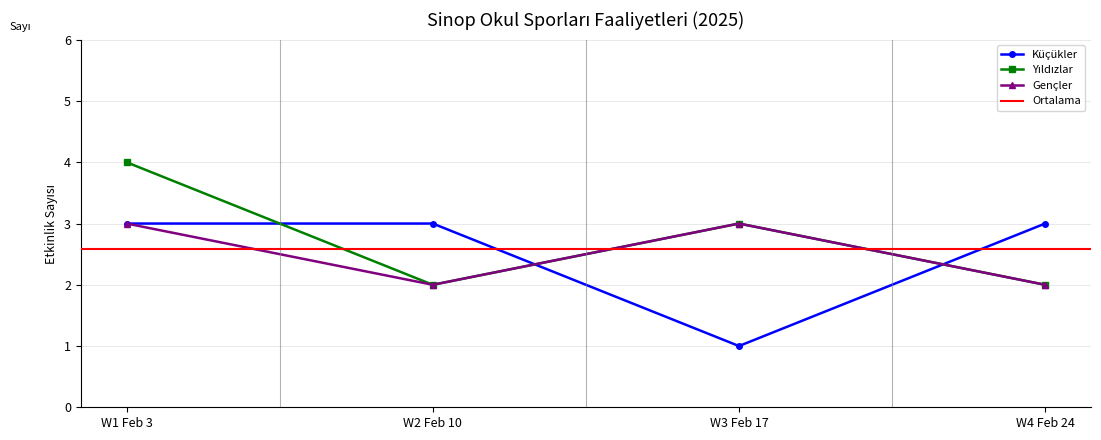

The Gençler series shows 3 at W3 Feb 17. True or false?

True